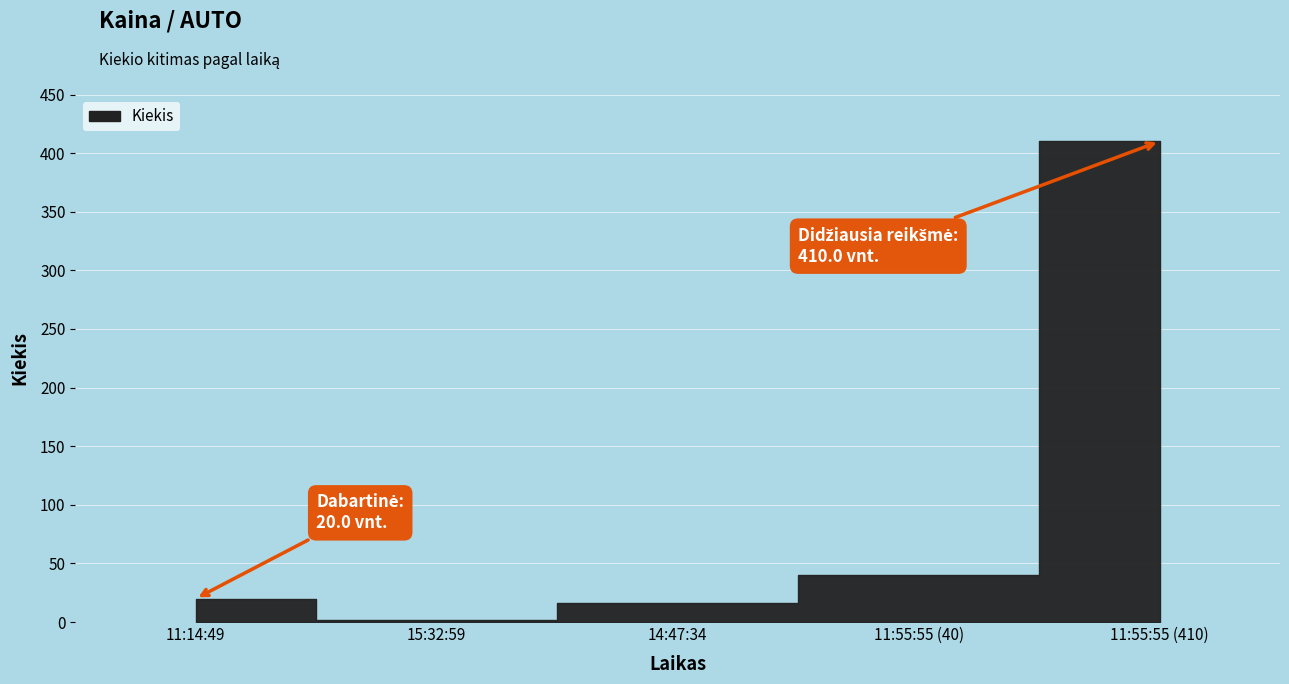

What is the value of the 2nd point from the left?

2